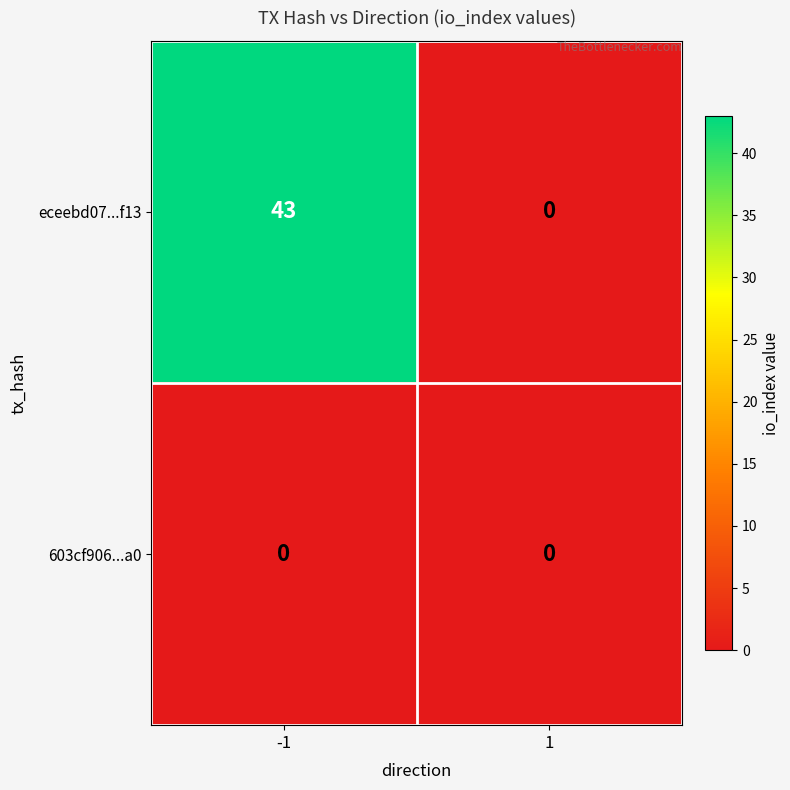

Which series changed the most between -1 and 1?

eceebd07...f13